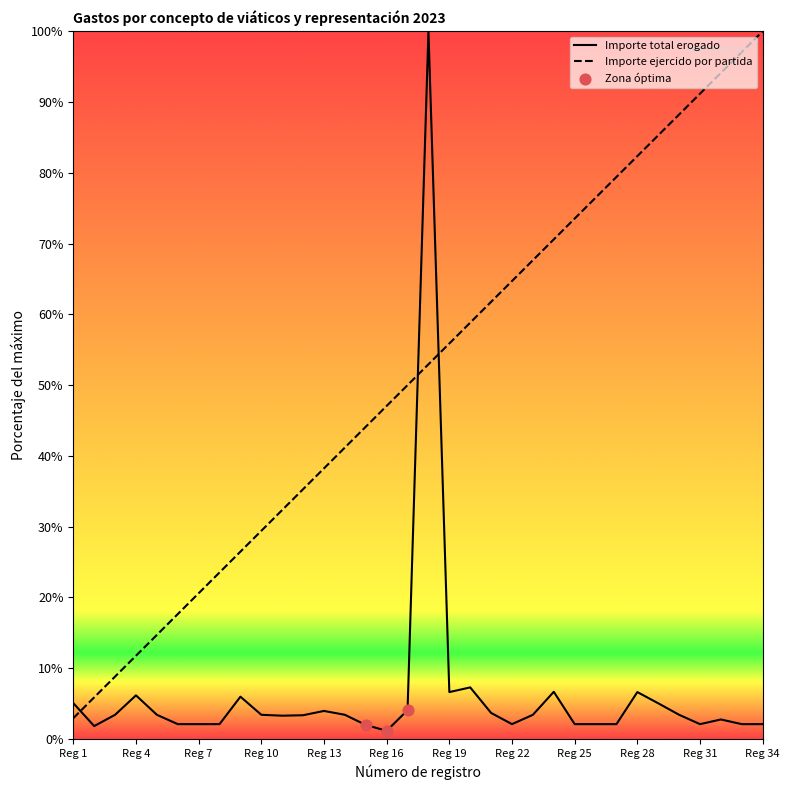

Which series has the largest Y range (max minus min)?

Importe total erogado